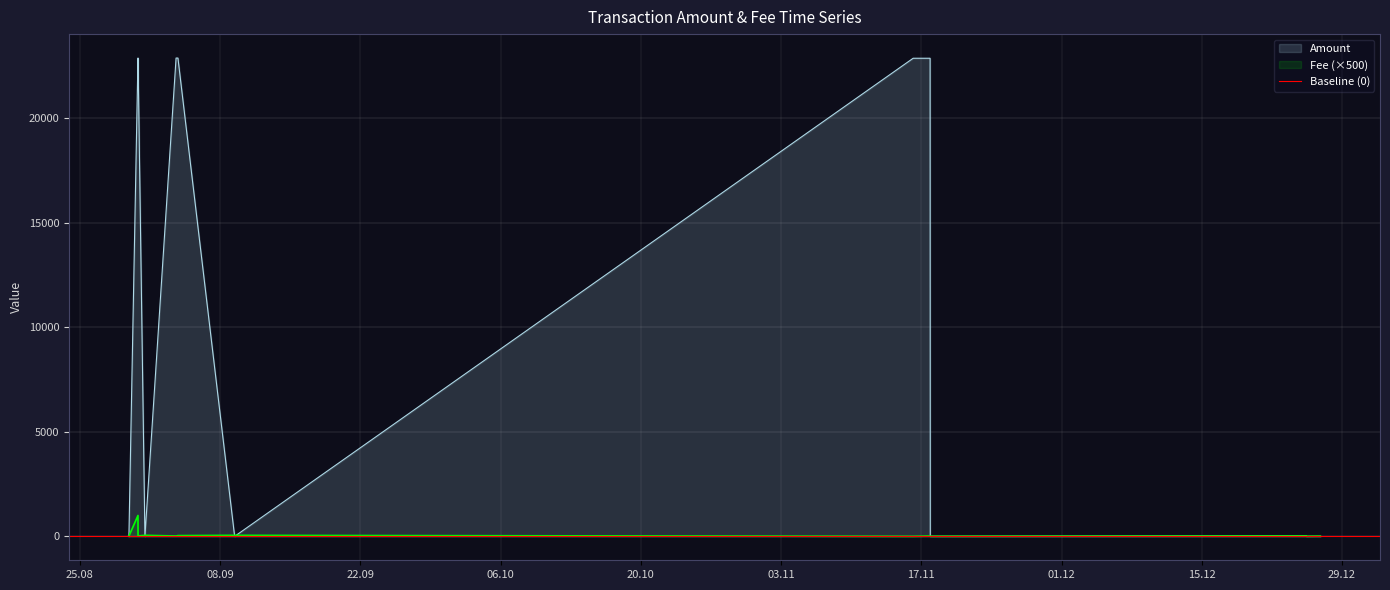

Where is the first local minimum for Amount?

2020-08-29 21:25:29